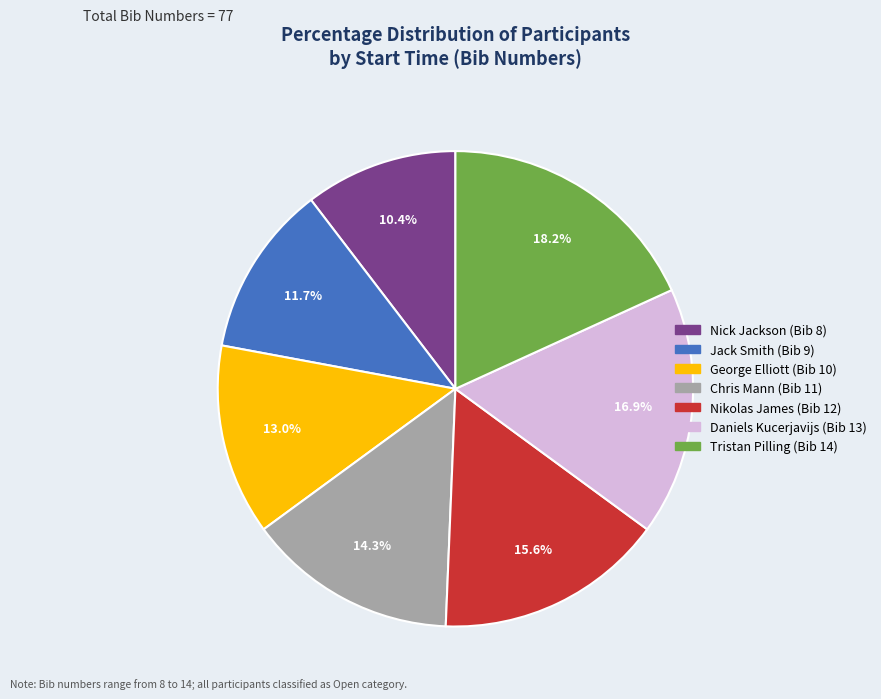

Is there a majority slice in this chart?

No